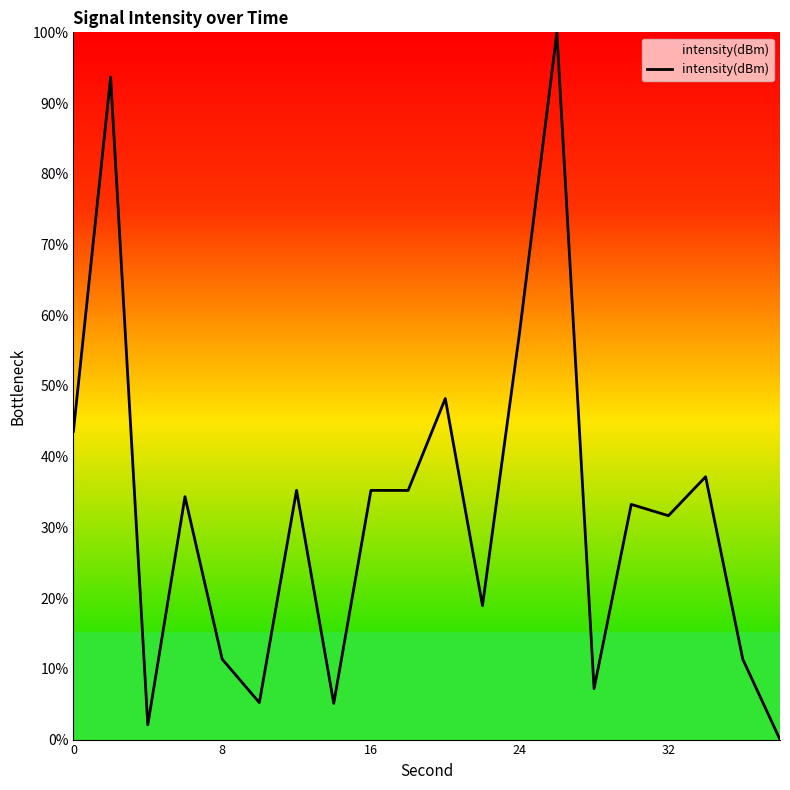

Does the chart display data point markers on the line(s)?

No